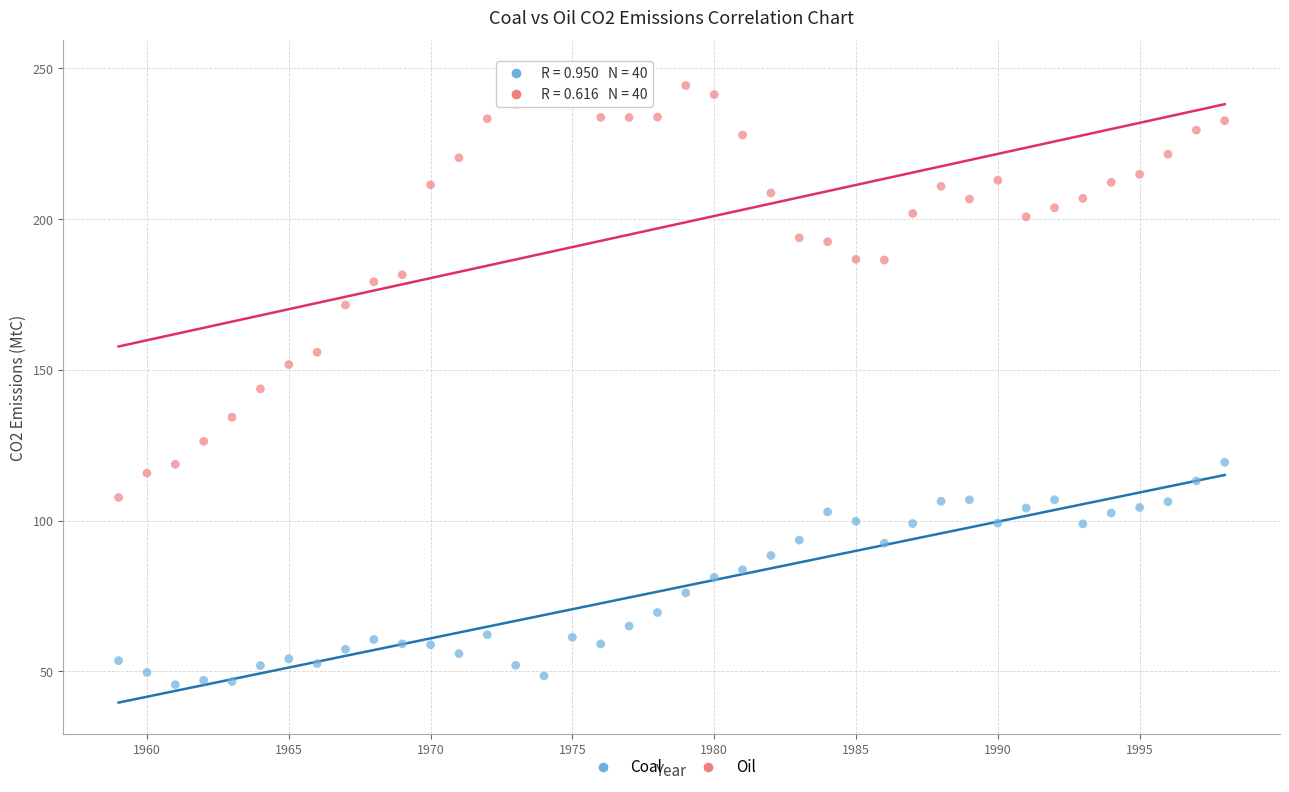

Which series has the widest spread of Y values?

Oil